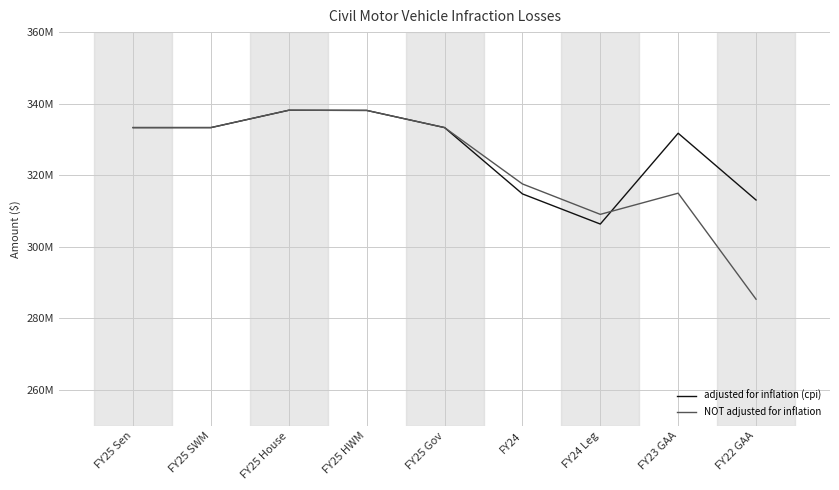

Does the chart display data point markers on the line(s)?

No